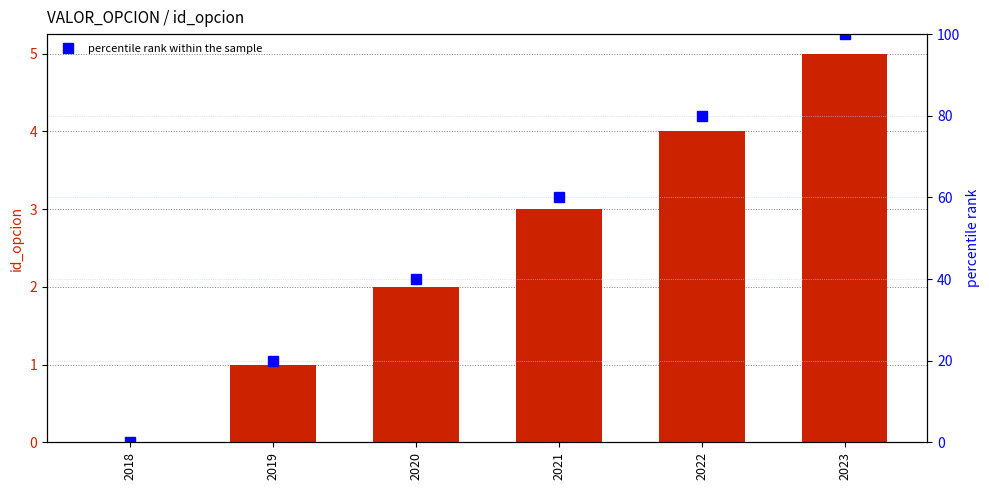

How many data points in percentile rank within the sample are above 60?

2